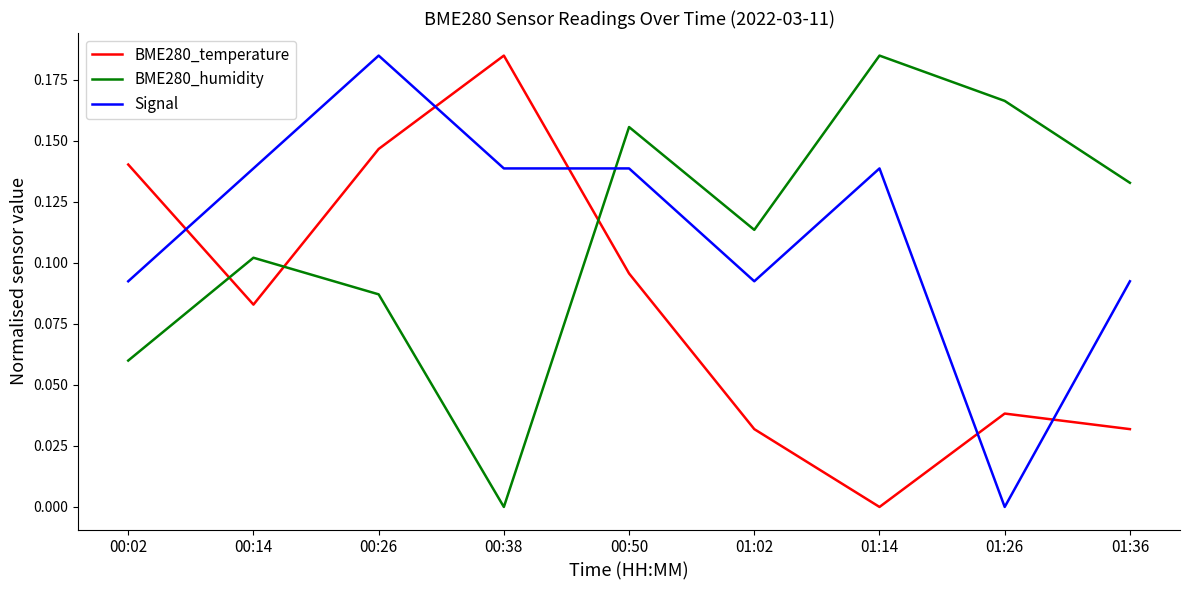

At 00:02, list the series in order from smallest to largest.

BME280_humidity, Signal, BME280_temperature